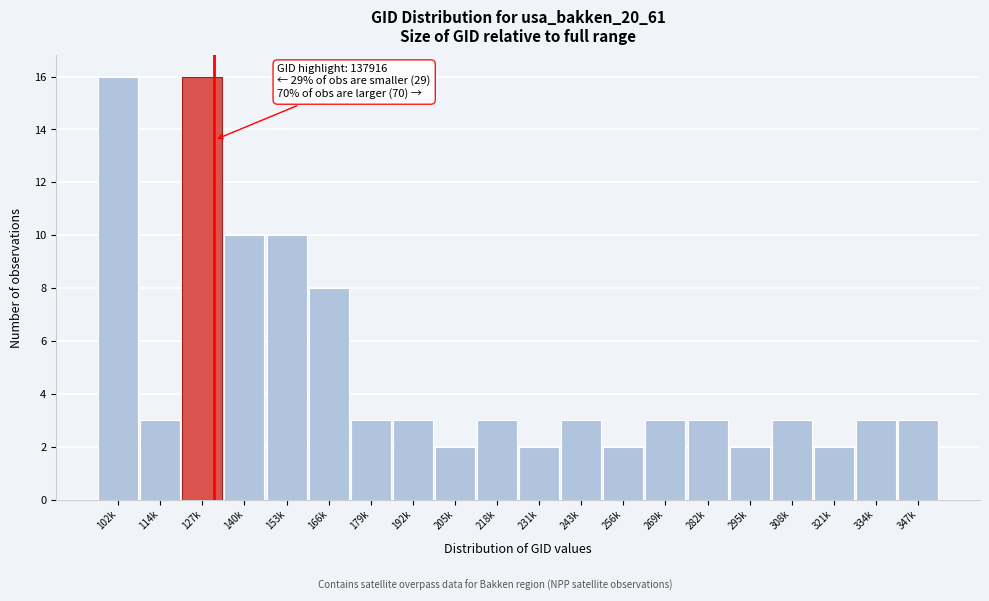

Reading left to right, transcribe all the data shown in this chart.

16	3	16	10	10	8	3	3	2	3	2	3	2	3	3	2	3	2	3	3